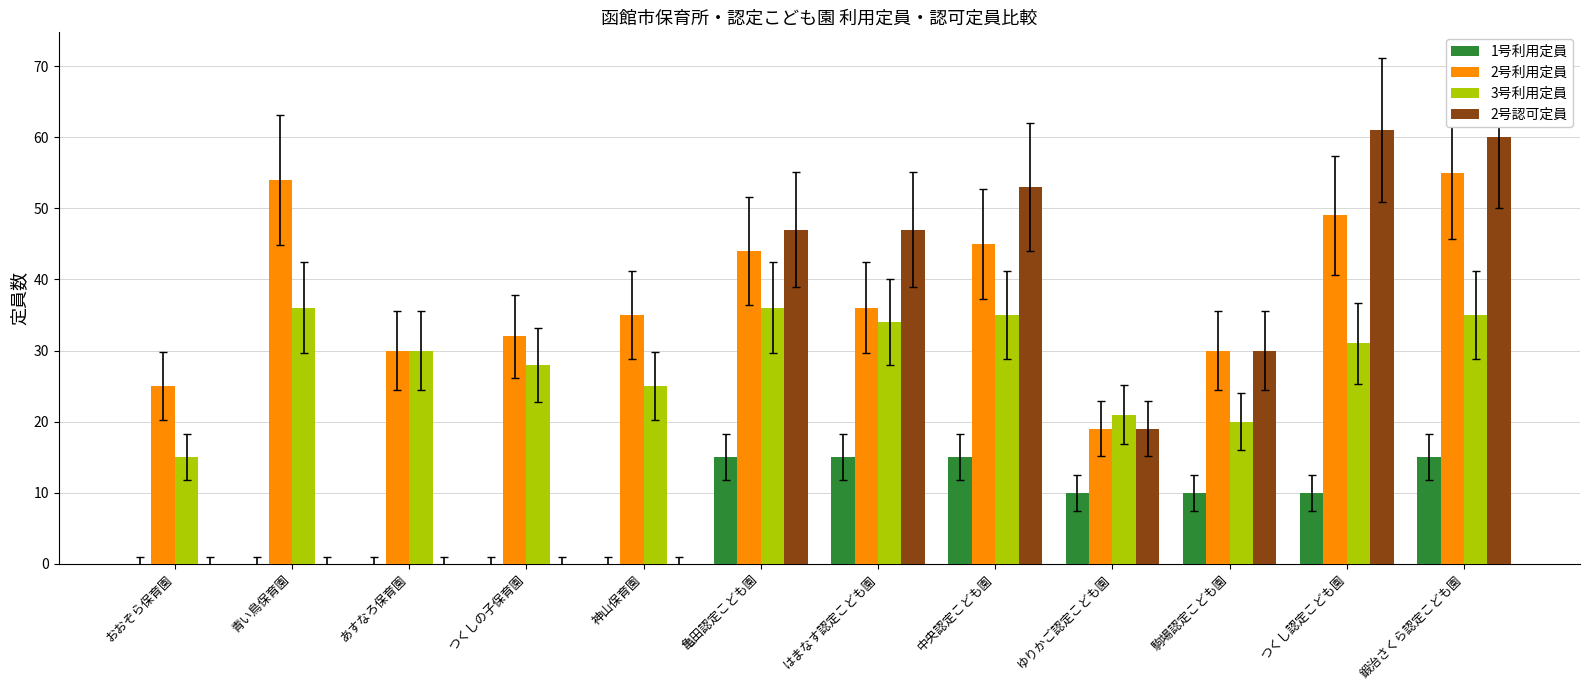

How many groups of bars are there?

12